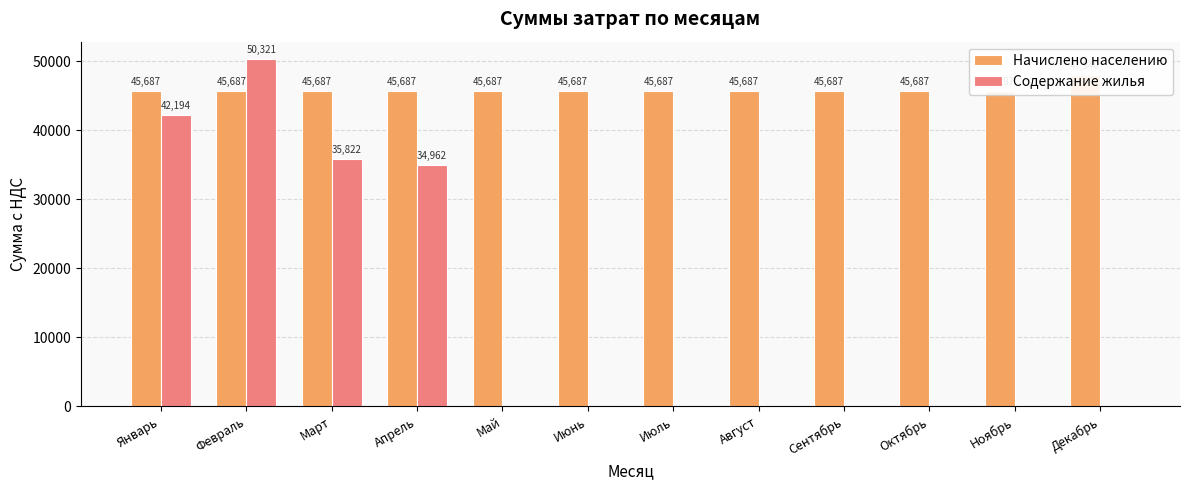

What is the maximum value shown in the chart?

50320.7